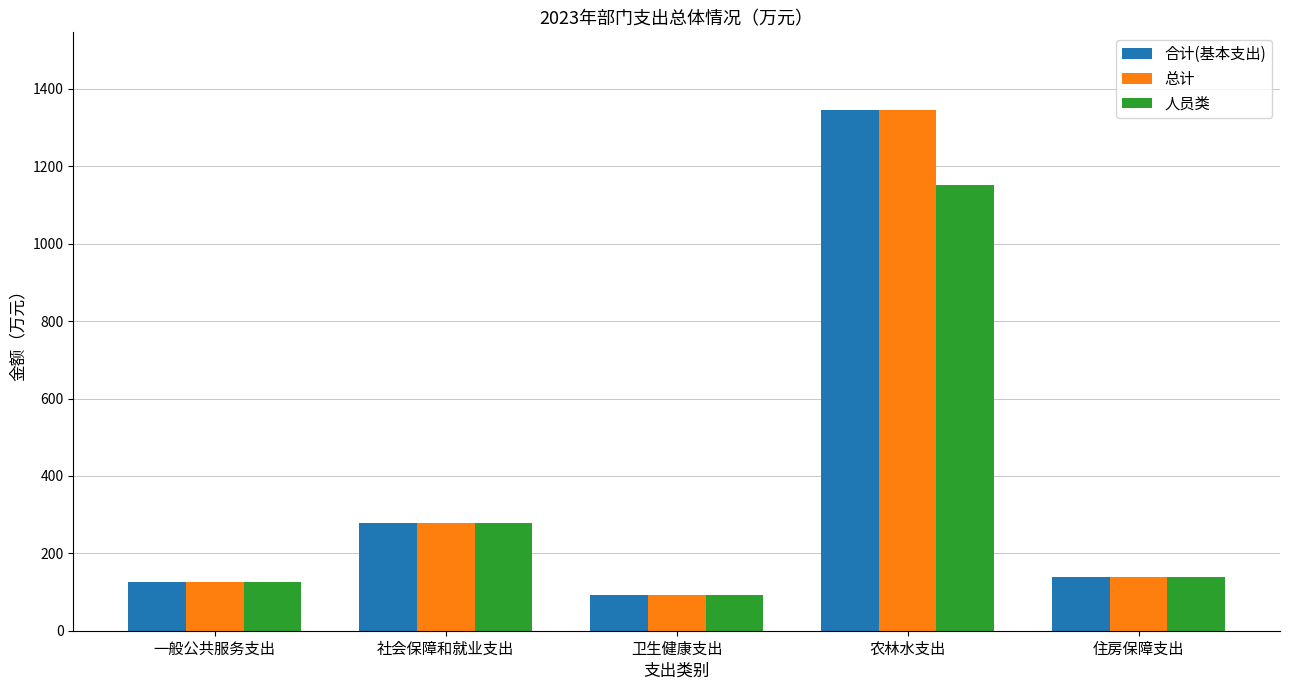

Does the chart contain any negative values?

No